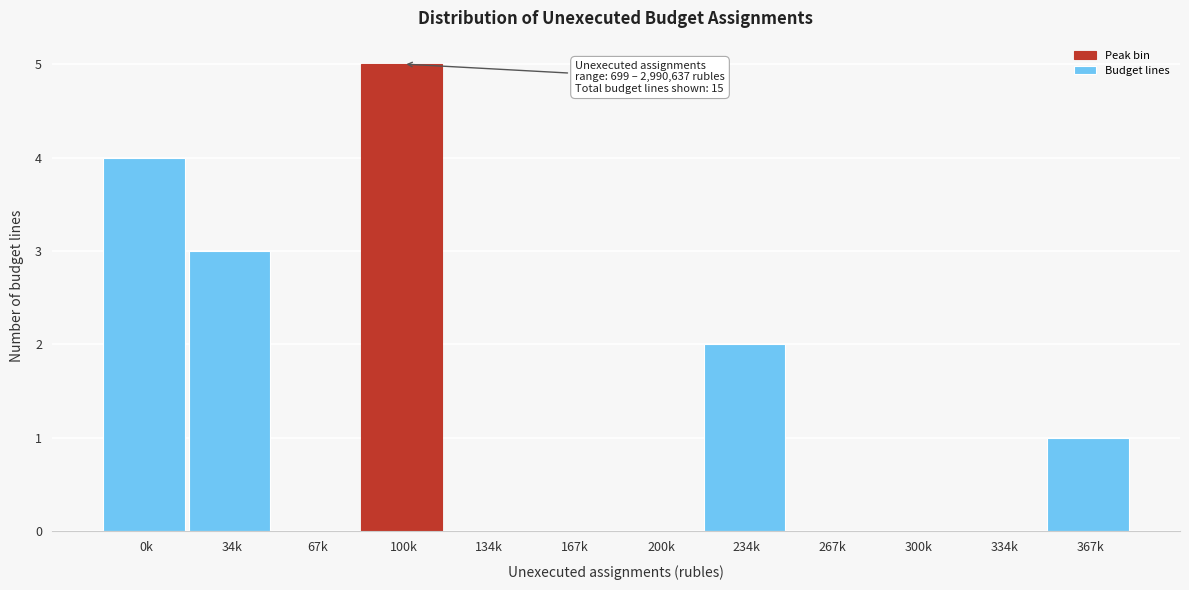

Reading left to right, transcribe all the data shown in this chart.

0k=4	34k=3	67k=0	100k=5	134k=0	167k=0	200k=0	234k=2	267k=0	300k=0	334k=0	367k=1